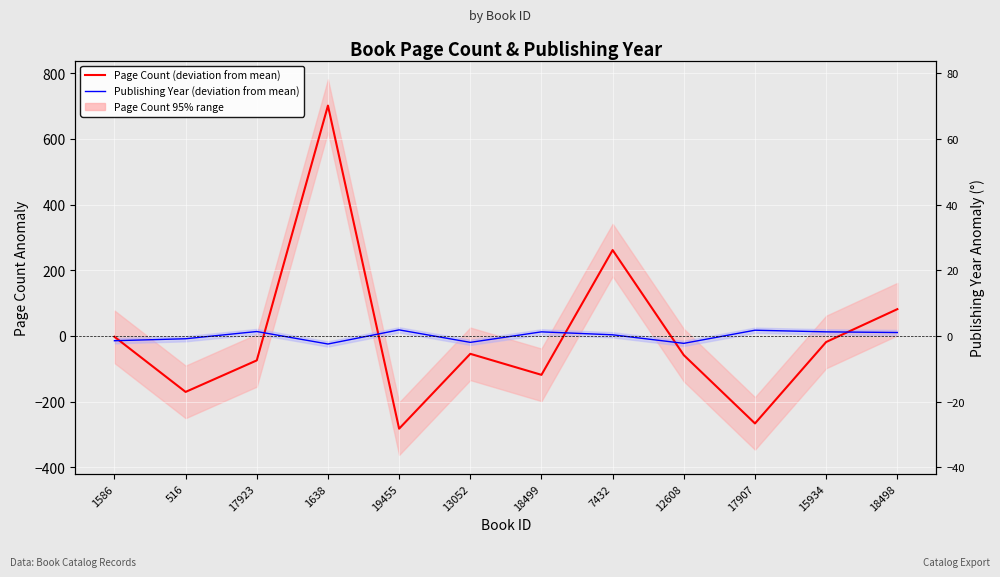

Reading right to left, transcribe all the data shown in this chart.

Page Count (deviation from mean): 18498=81.7	15934=-18.3	17907=-266.3	12608=-58.3	7432=261.7	18499=-118.3	13052=-54.3	19455=-282.3	1638=701.7	17923=-74.3	516=-170.3	1586=-2.3
Publishing Year (deviation from mean): 18498=10.6	15934=12.6	17907=17.6	12608=-22.4	7432=3.6	18499=12.6	13052=-19.4	19455=18.6	1638=-24.4	17923=13.6	516=-8.4	1586=-14.4